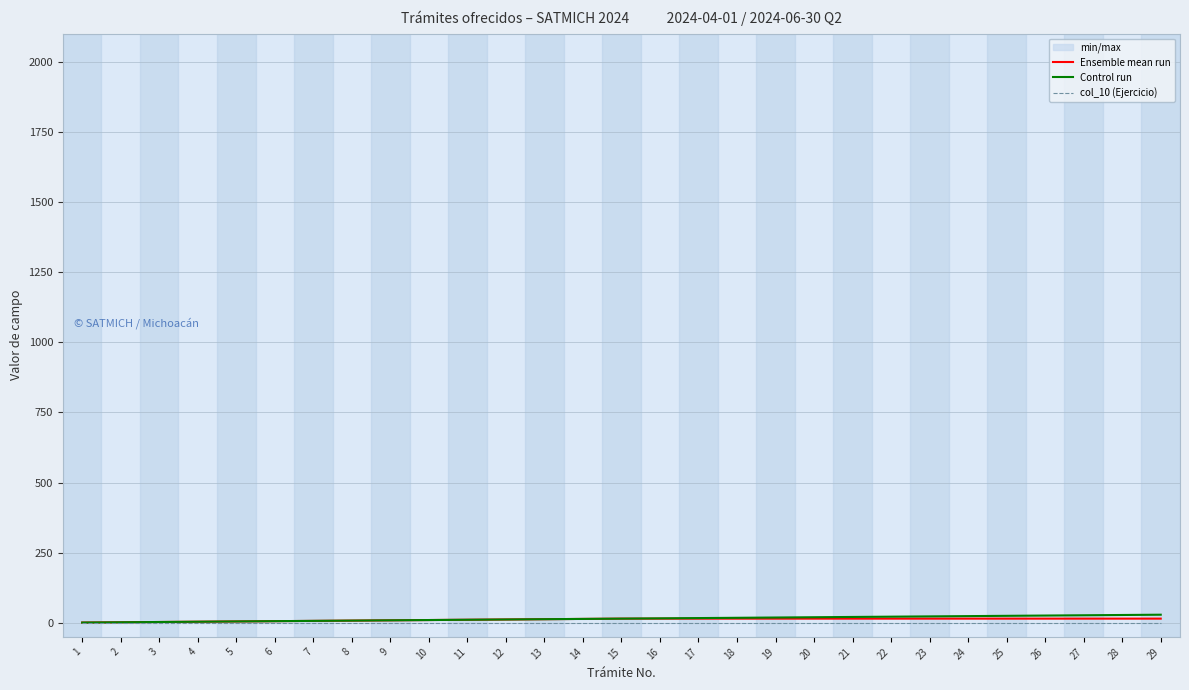

What is the total value across all series at 2?

4